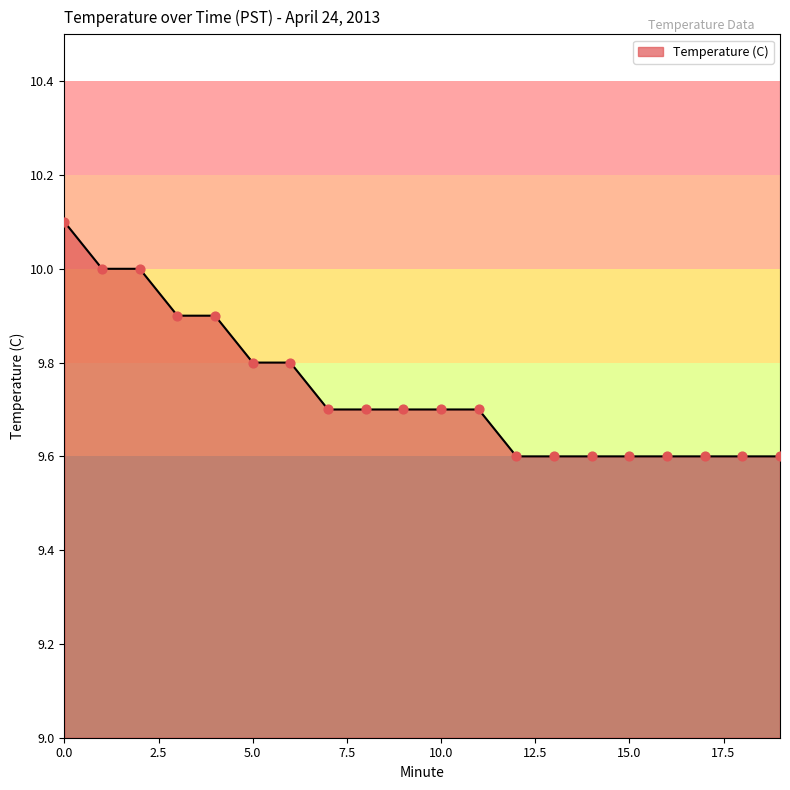

What is the difference between the maximum and minimum values?

0.5